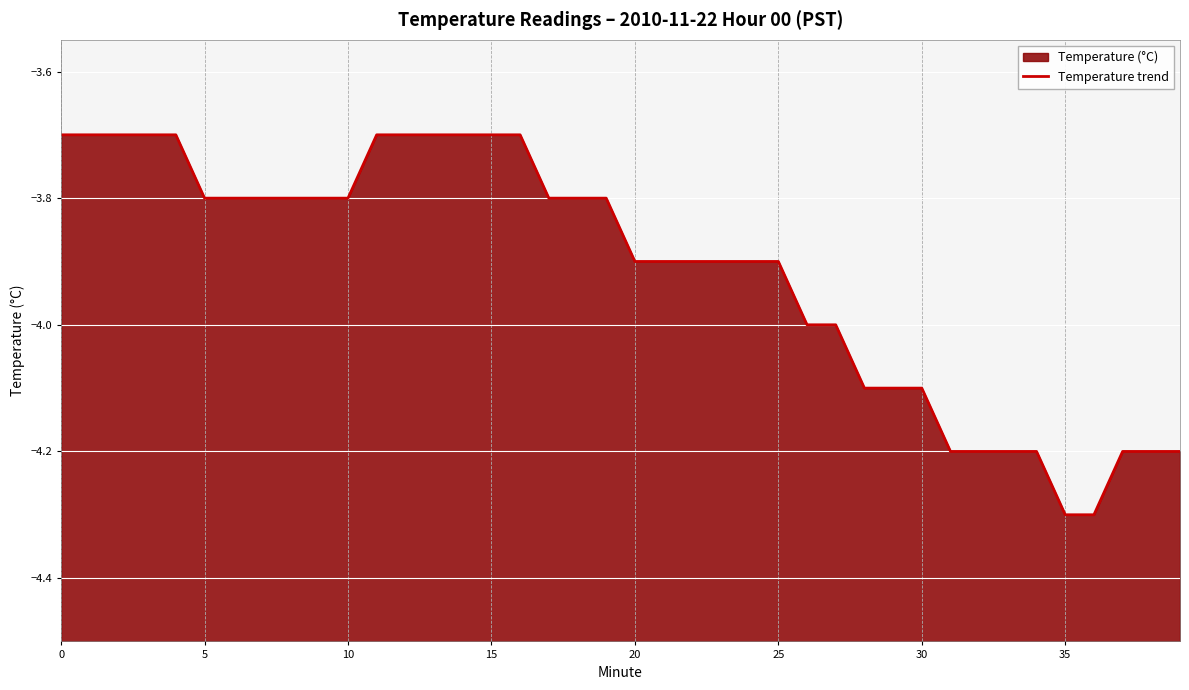

At which label is the value closest to -4?

26